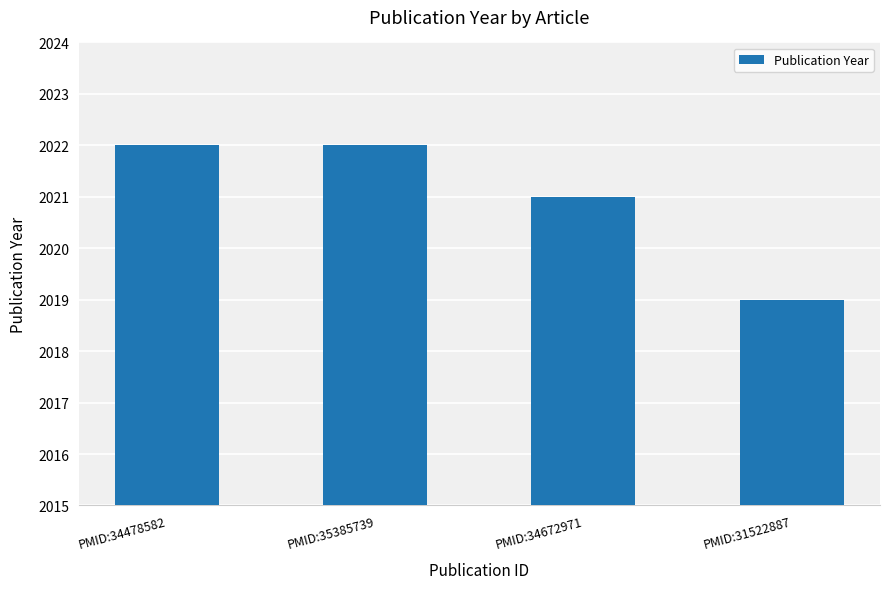

Reading left to right, list all the values displayed in this chart.

PMID:34478582=2022	PMID:35385739=2022	PMID:34672971=2021	PMID:31522887=2019